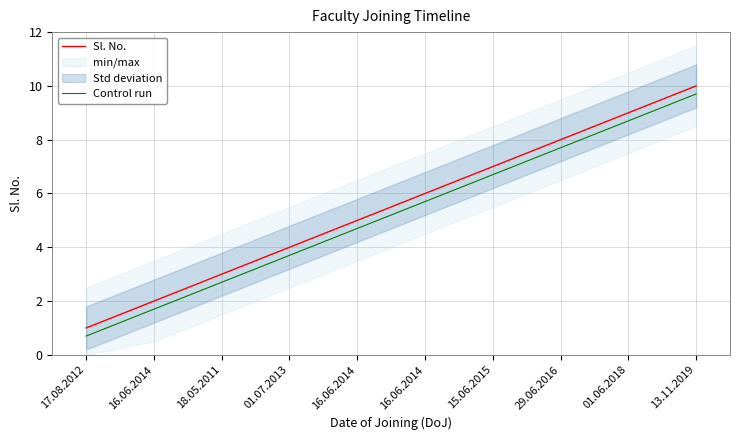

At which label does Sl. No. reach its minimum?

17.08.2012